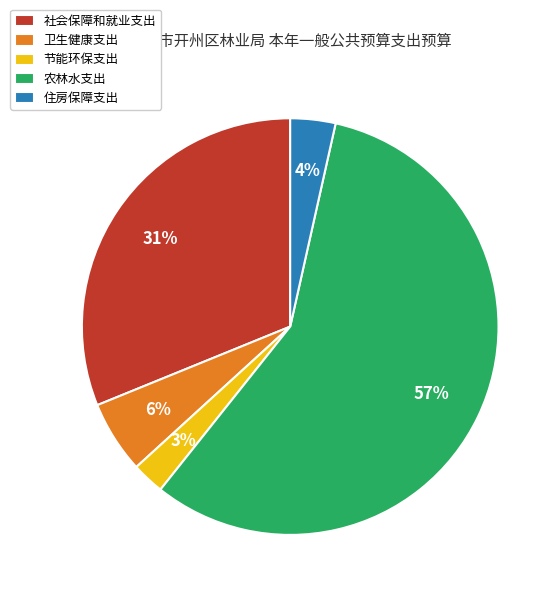

What percentage is the 社会保障和就业支出 slice, to the nearest percent?

31%